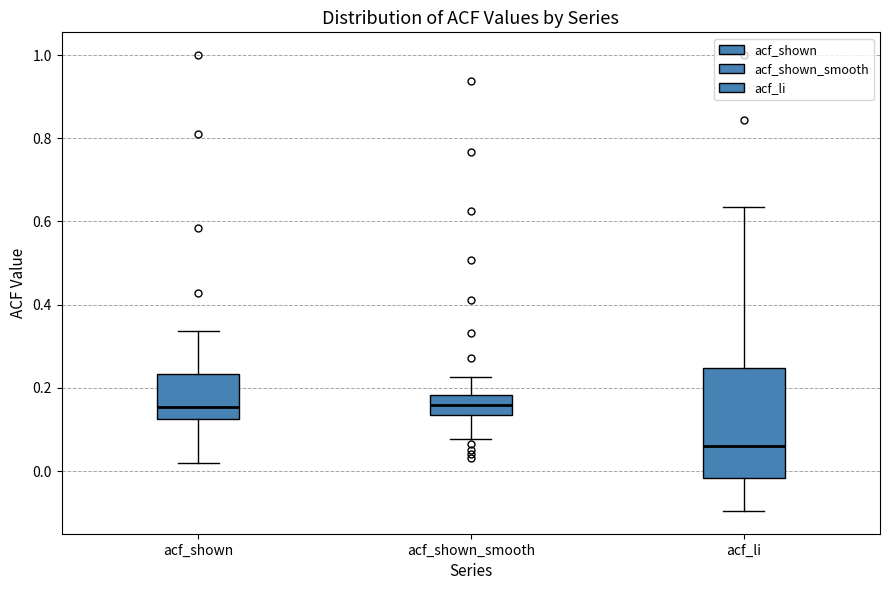

Where is the lower edge of the box for acf_shown on the y-axis? The values are not printed on the chart, so give them approximately, as read against the axis.

0.12